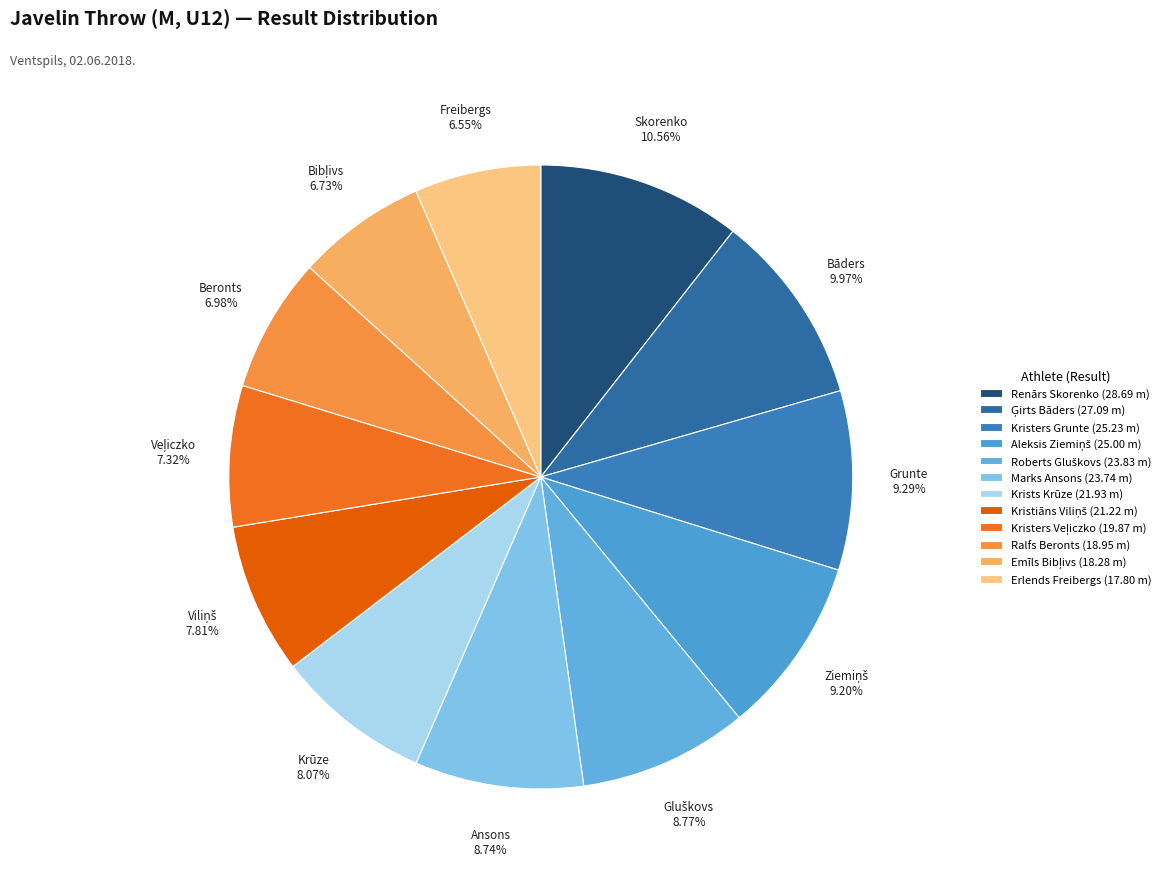

Count the number of slices in the pie.

12